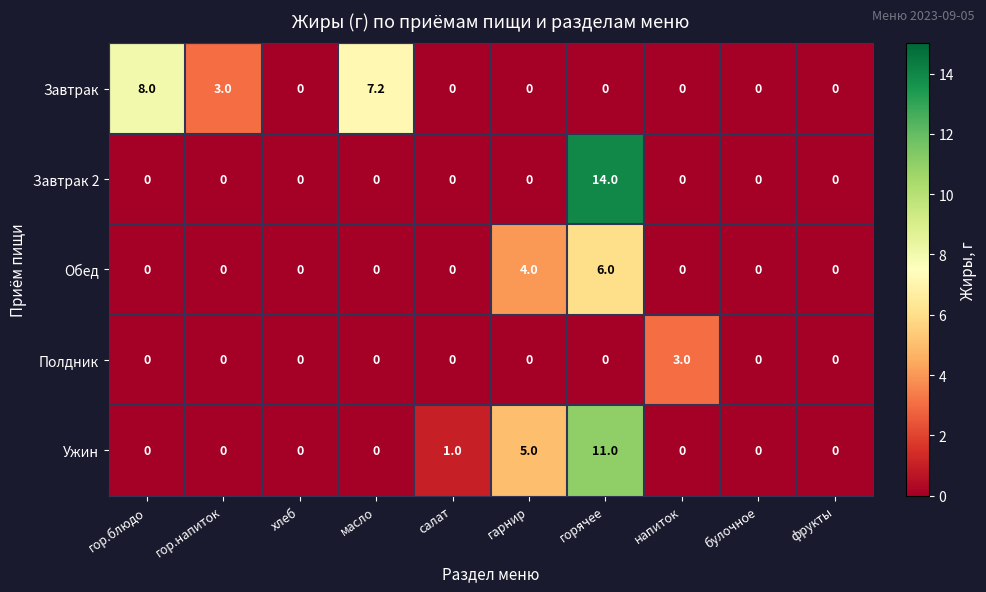

What is the difference between the maximum and minimum values in the Завтрак 2 series?

14.0